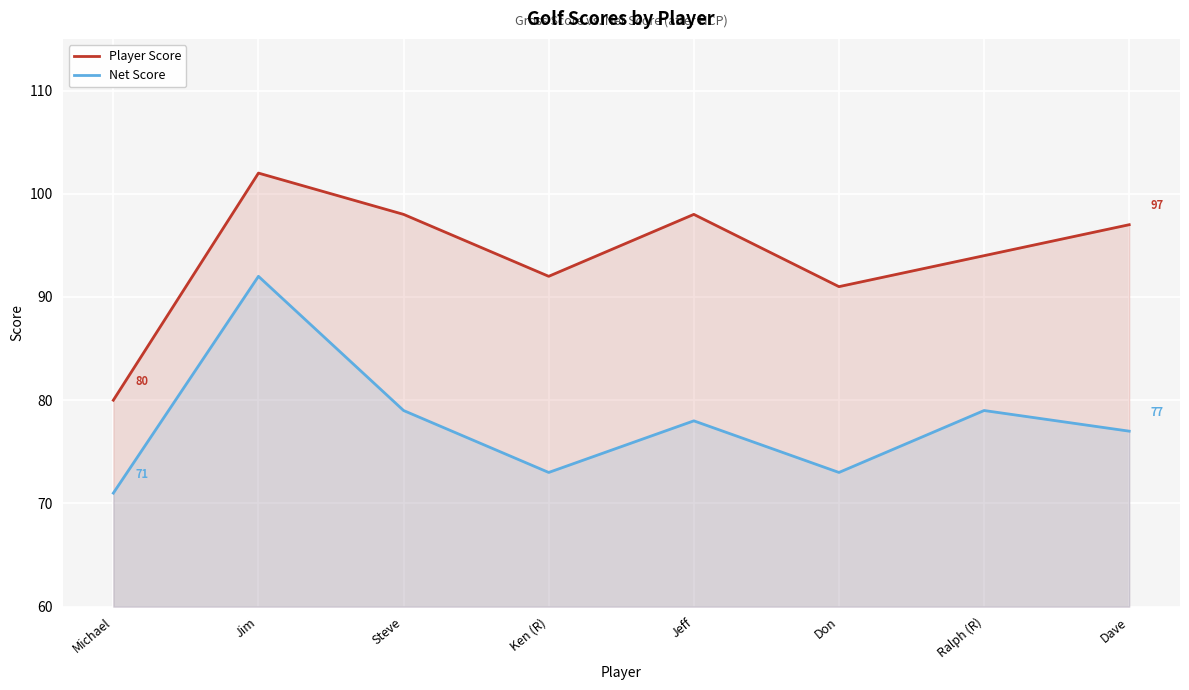

The value of Net Score at Don is 22. True or false?

False